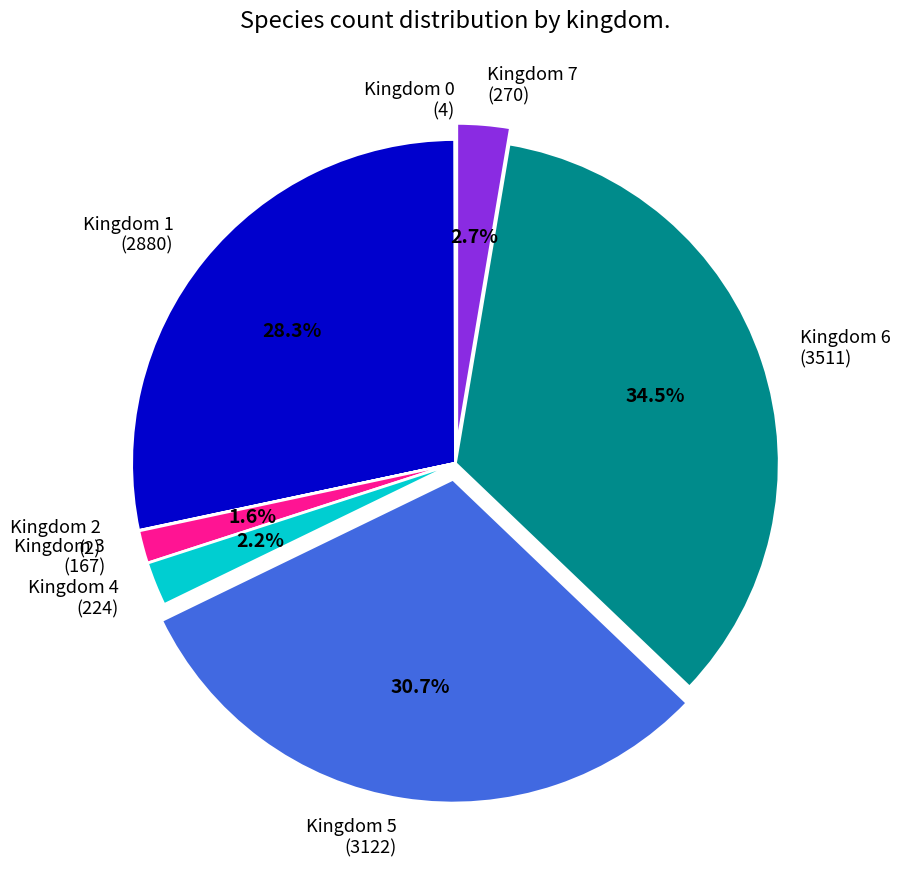

To the nearest percent, what percentage of the pie is Kingdom 3?

2%